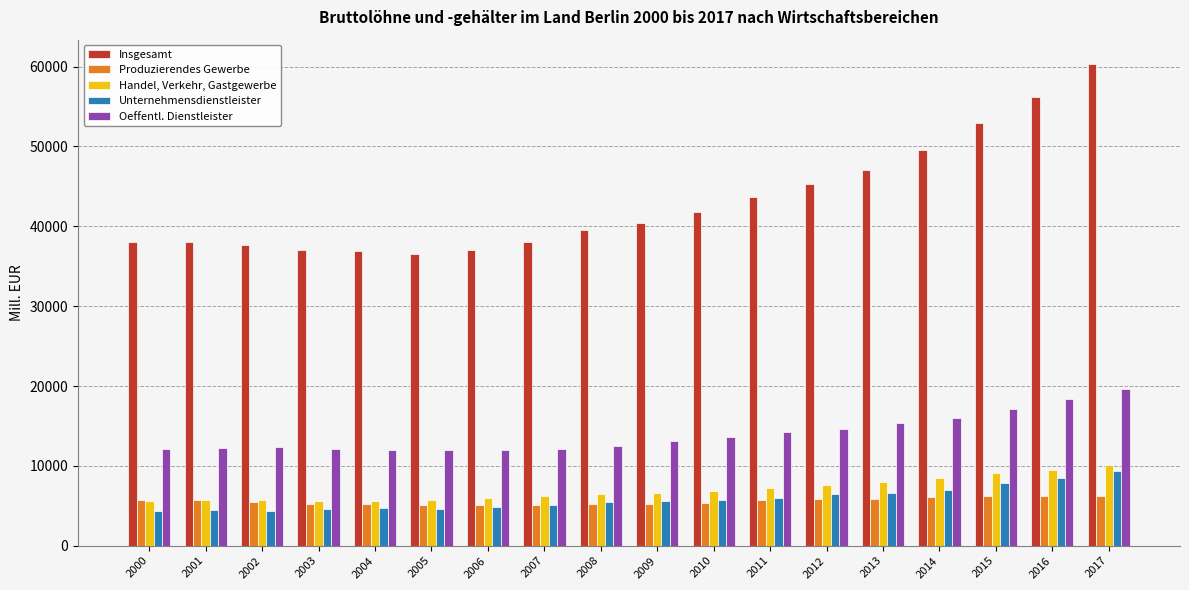

What is the difference between the highest and lowest values at 2015?

46737.3